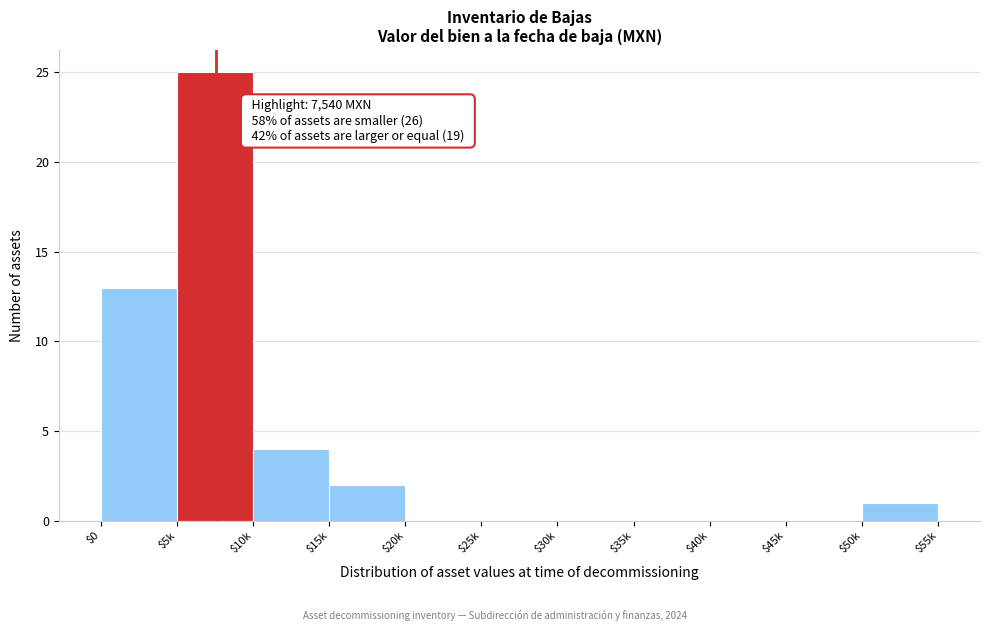

What is the sum of all values?

45